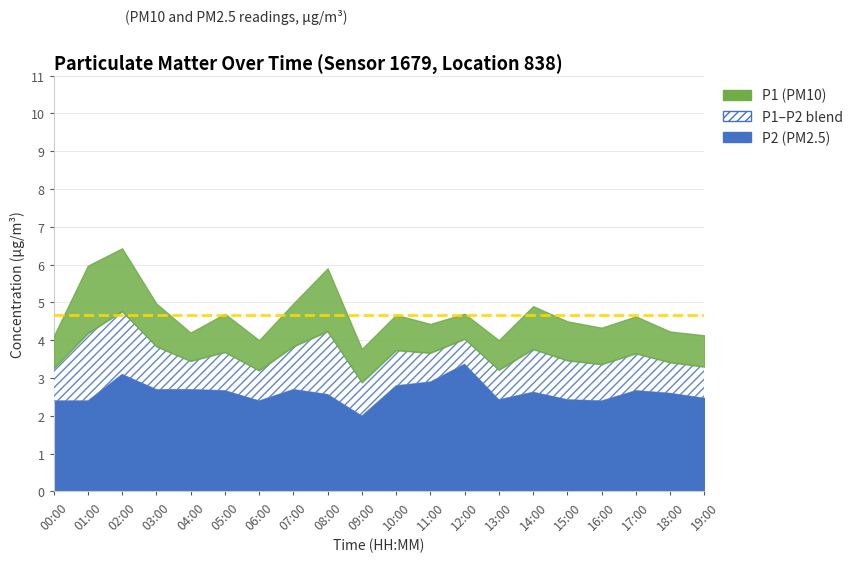

Reading left to right, extract all data points from this chart.

P1: 00:00=4.1	01:00=6.0	02:00=6.4	03:00=5.0	04:00=4.2	05:00=4.7	06:00=4.0	07:00=5.0	08:00=5.9	09:00=3.8	10:00=4.7	11:00=4.4	12:00=4.7	13:00=4.0	14:00=4.9	15:00=4.5	16:00=4.3	17:00=4.6	18:00=4.2	19:00=4.1
P2: 00:00=2.4	01:00=2.4	02:00=3.1	03:00=2.7	04:00=2.7	05:00=2.7	06:00=2.4	07:00=2.7	08:00=2.6	09:00=2.0	10:00=2.8	11:00=2.9	12:00=3.4	13:00=2.4	14:00=2.6	15:00=2.4	16:00=2.4	17:00=2.7	18:00=2.6	19:00=2.5